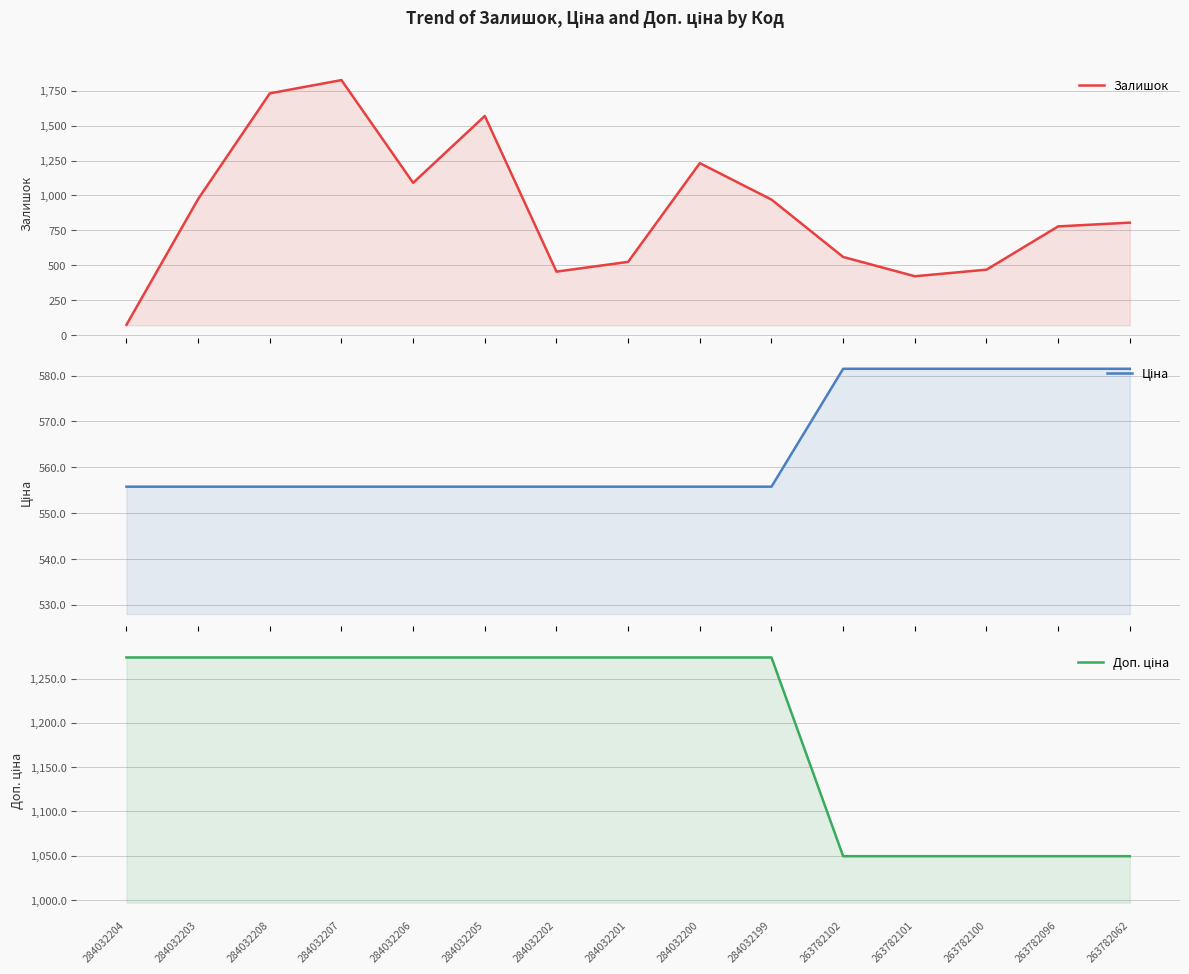

True or false: Доп. ціна and Ціна intersect in this chart.

False